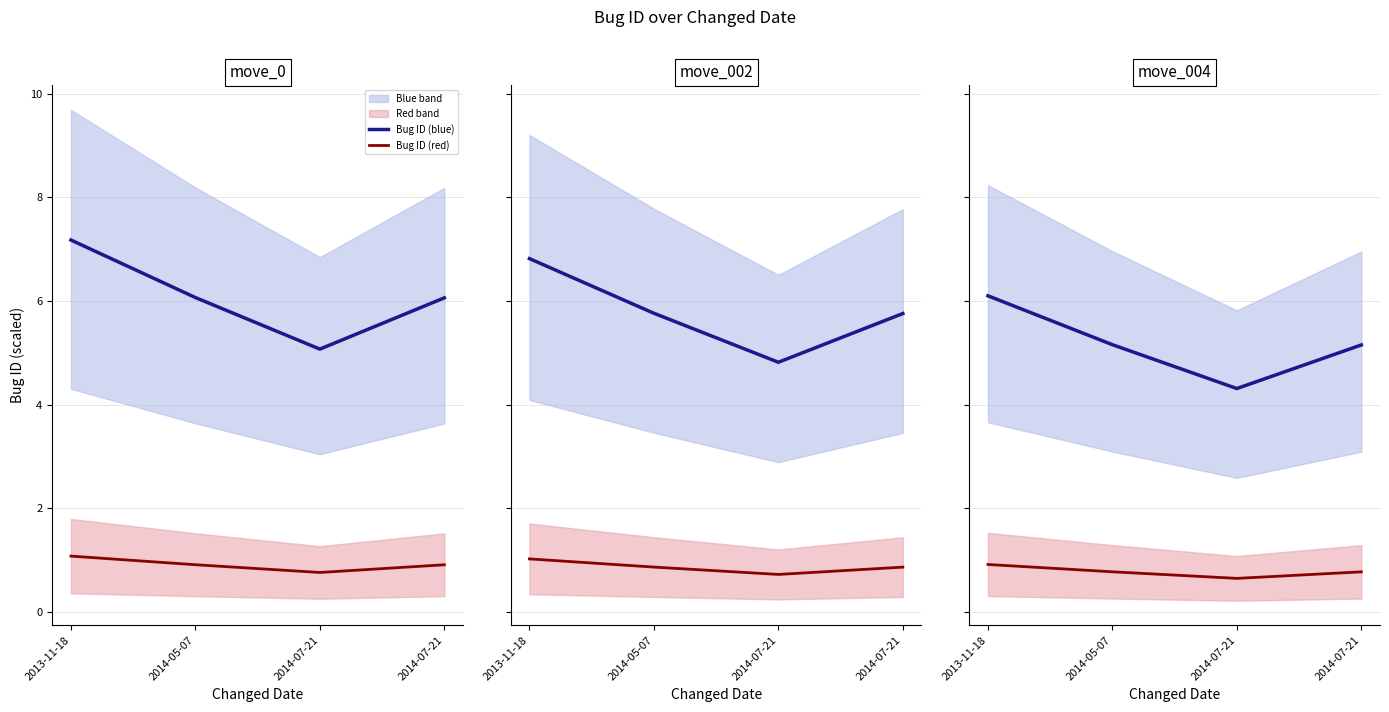

At which category is the sum across all series the highest?

2013-11-18